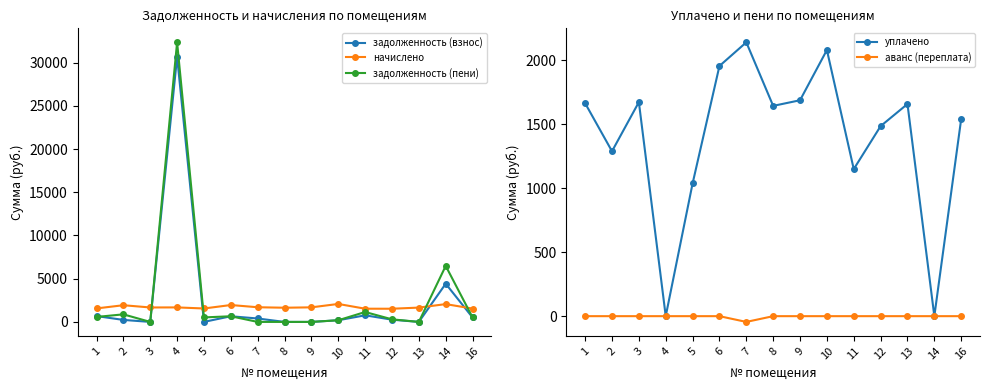

Reading left to right, what are all the values shown in this chart?

задолженность (взнос): 1=677.1	2=231.7	3=0.6	4=30668.6	5=3.0	6=654.6	7=396.5	8=0.0	9=0.0	10=193.2	11=766.1	12=259.0	13=1.5	14=4418.2	16=514.5
начислено: 1=1561.7	2=1932.0	3=1671.7	4=1679.0	5=1554.4	6=1954.0	7=1697.4	8=1642.4	9=1686.4	10=2078.6	11=1528.7	12=1525.0	13=1657.0	14=2060.3	16=1543.4
задолженность (пени): 1=575.9	2=875.7	3=0.6	4=32347.7	5=521.1	6=654.6	7=0.0	8=0.0	9=0.0	10=193.2	11=1146.2	12=299.9	13=1.5	14=6478.5	16=517.6
уплачено: 1=1662.9	2=1288.0	3=1671.7	4=0.0	5=1036.3	6=1954.0	7=2138.8	8=1642.4	9=1686.4	10=2078.6	11=1148.6	12=1484.2	13=1657.0	14=0.0	16=1540.2
аванс (переплата): 1=0.0	2=0.0	3=0.0	4=0.0	5=0.0	6=0.0	7=-45.0	8=0.0	9=0.0	10=0.0	11=0.0	12=0.0	13=0.0	14=0.0	16=0.0